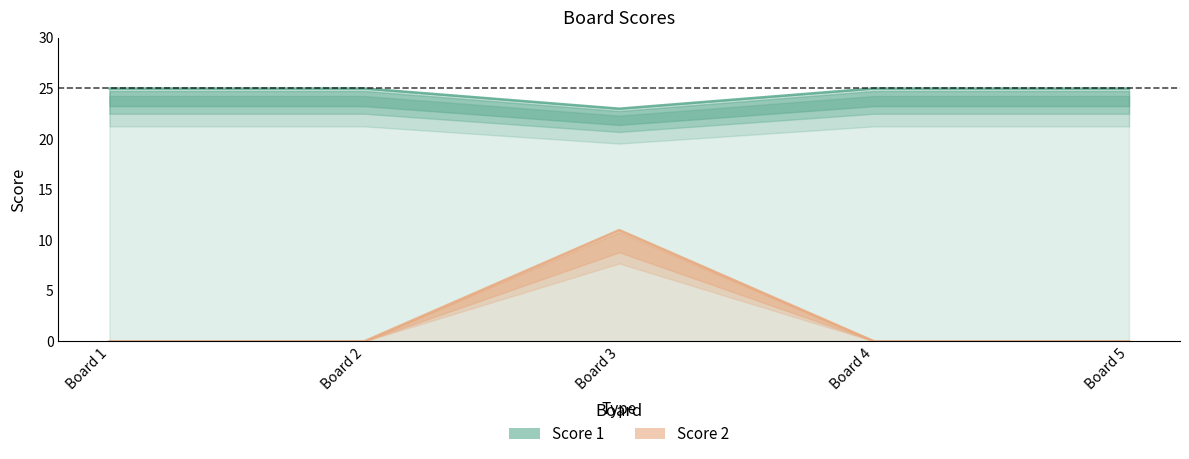

True or false: Score 1 has more than 1 points higher than both neighbors.

False